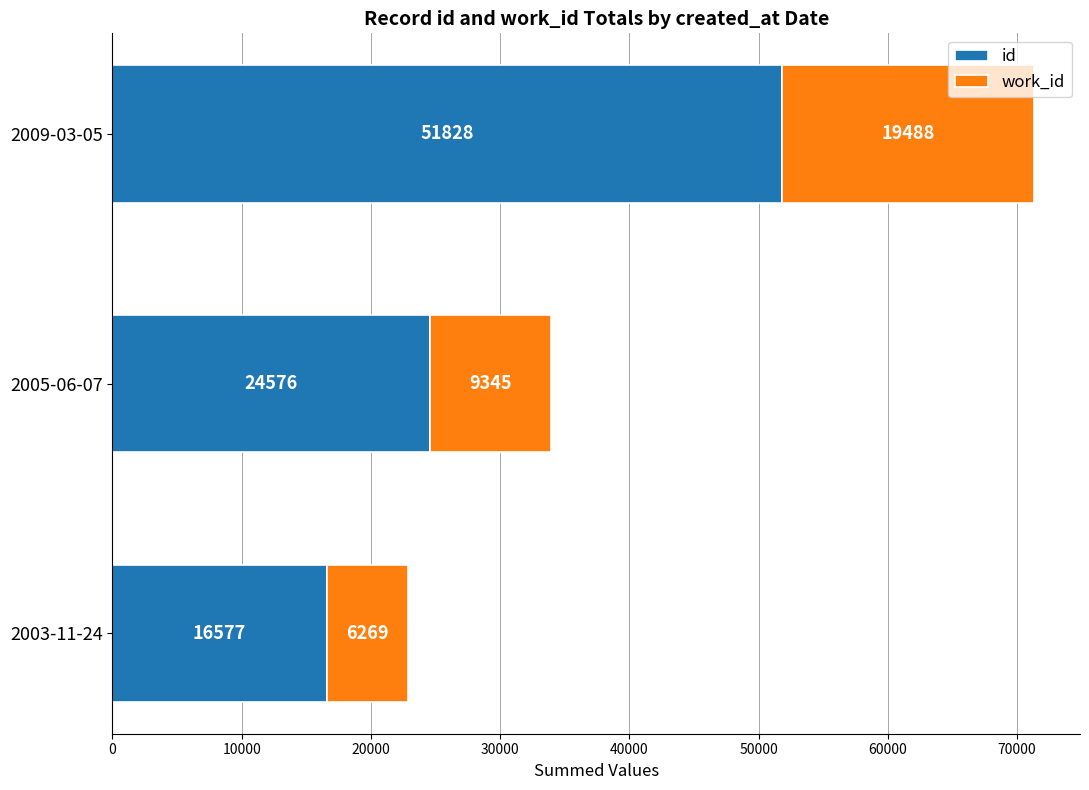

The value of id at 2005-06-07 is 24576. True or false?

True